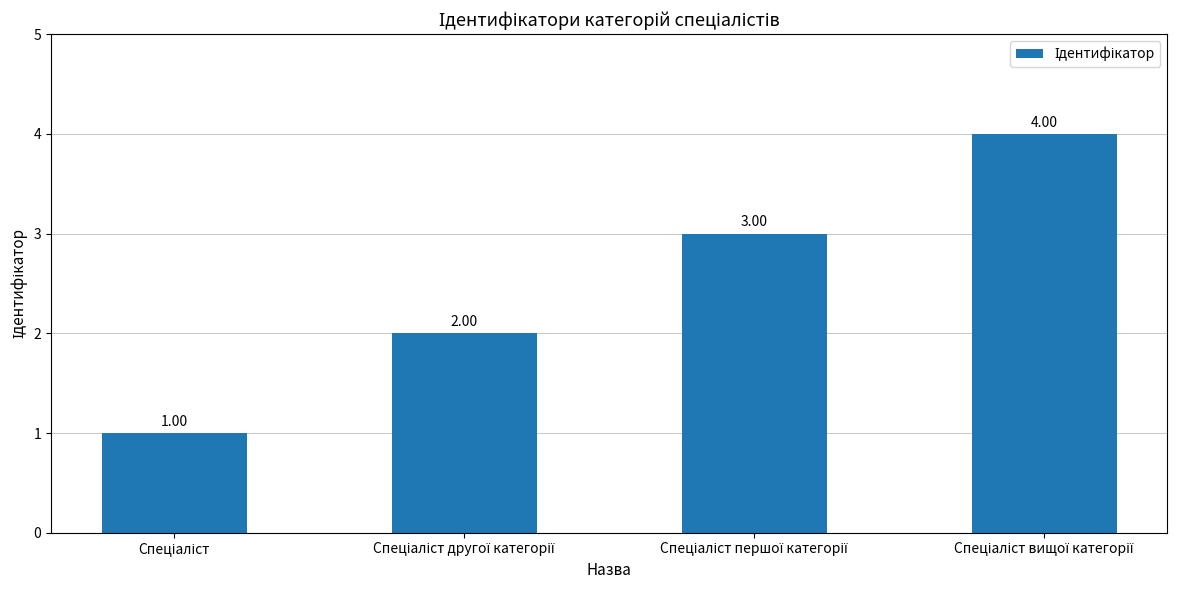

What is the sum of all values?

10